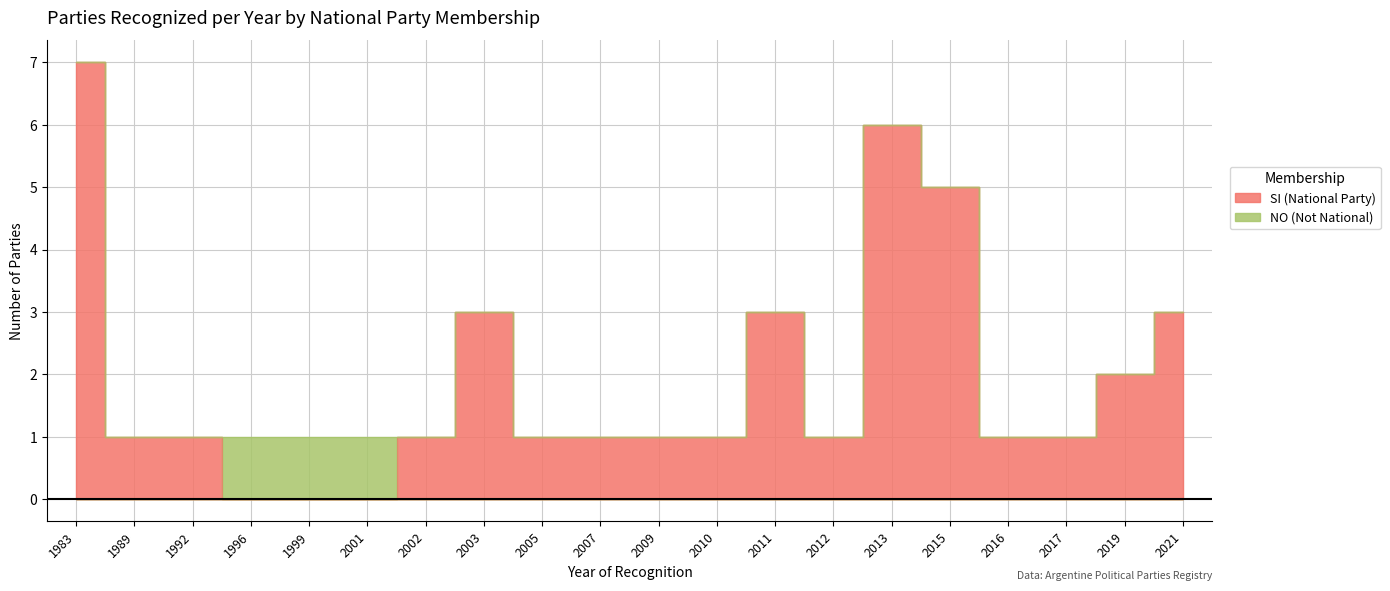

Rank the categories by value from lowest to highest.

1996, 1999, 2001, 1989, 1992, 2002, 2005, 2007, 2009, 2010, 2012, 2016, 2017, 2019, 2003, 2011, 2021, 2015, 2013, 1983